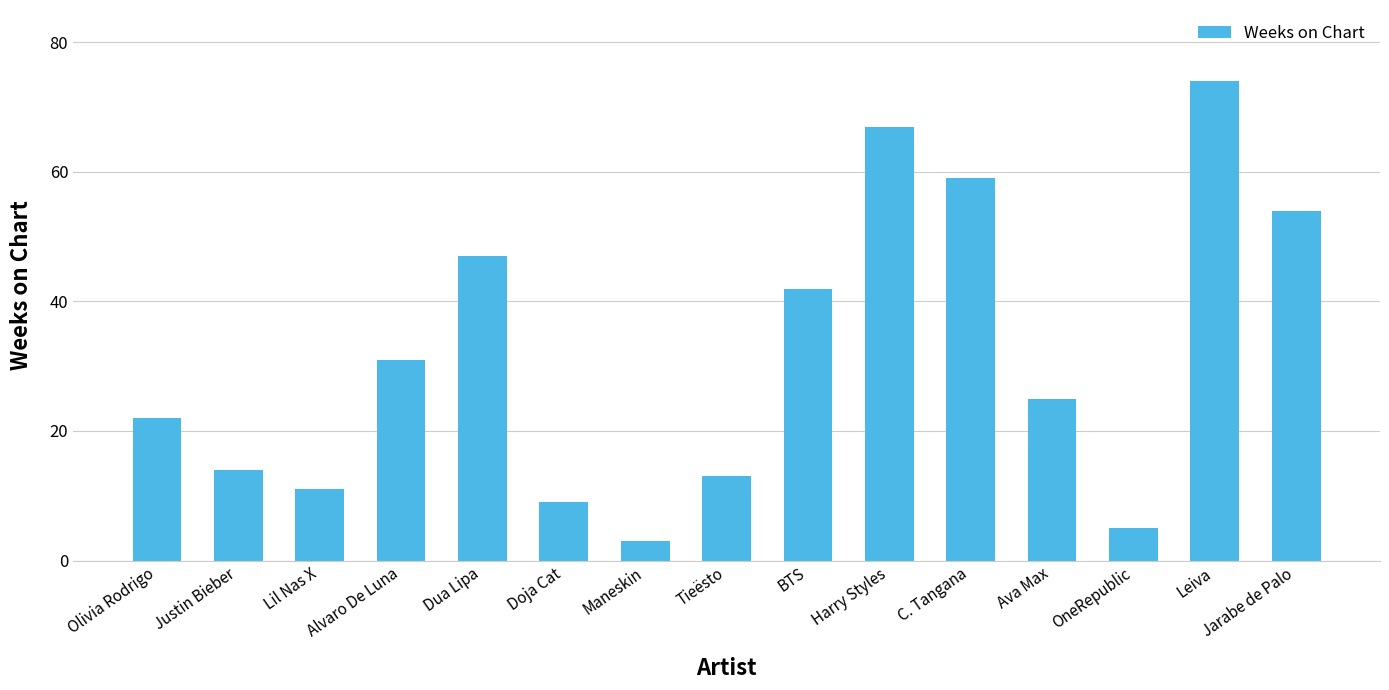

Are the bars grouped side by side (vs. stacked)?

No